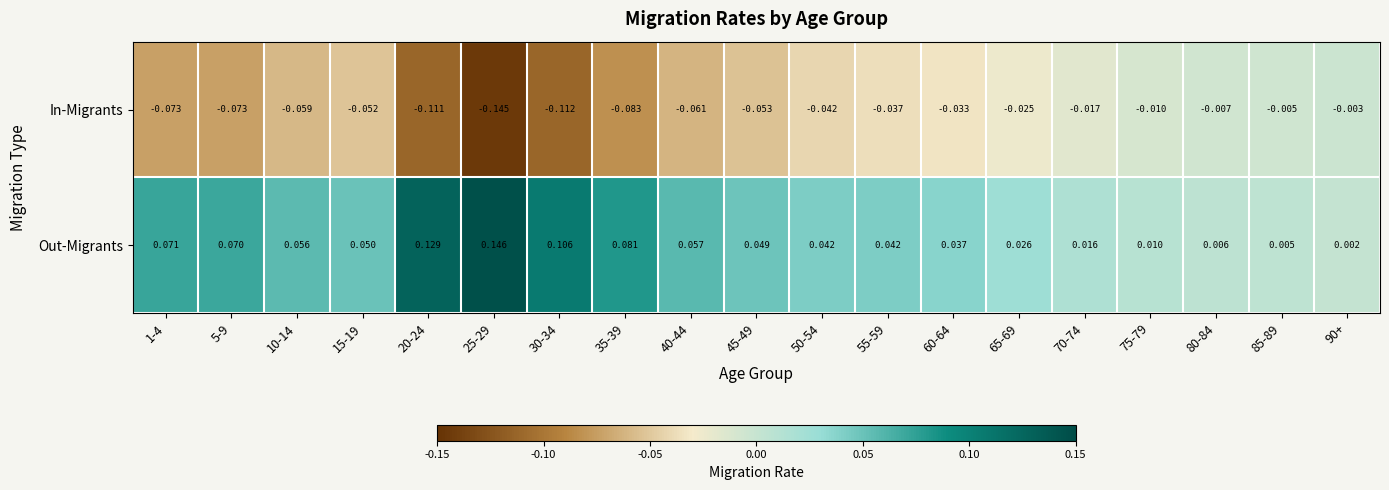

Which series has the widest spread of values?

Out-Migrants